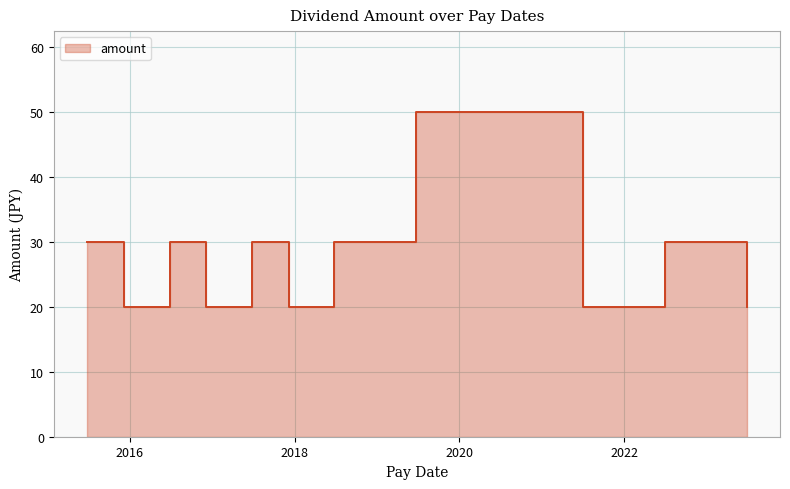

Which has a higher value, 2022-06-30 or 2016-12-05?

2022-06-30